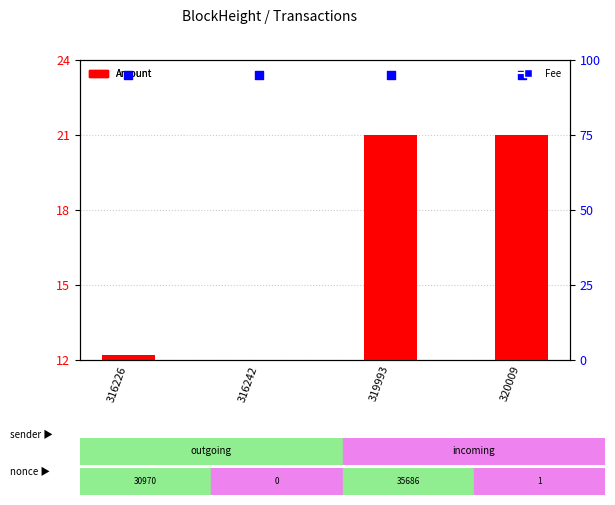

At how many categories does at least one series exceed 52?

4